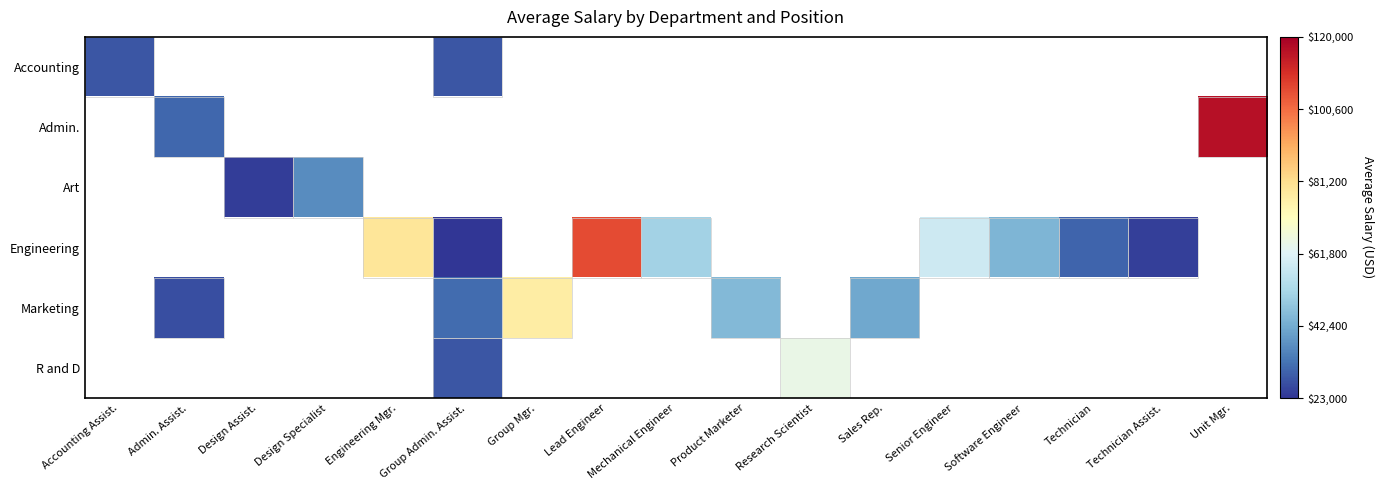

Reading left to right, what are all the values shown in this chart?

Accounting: Accounting Assist.=28105.9	Admin. Assist.=0.0	Design Assist.=0.0	Design Specialist=0.0	Engineering Mgr.=0.0	Group Admin. Assist.=28043.7	Group Mgr.=0.0	Lead Engineer=0.0	Mechanical Engineer=0.0	Product Marketer=0.0	Research Scientist=0.0	Sales Rep.=0.0	Senior Engineer=0.0	Software Engineer=0.0	Technician=0.0	Technician Assist.=0.0	Unit Mgr.=0.0
Admin.: Accounting Assist.=0.0	Admin. Assist.=30706.3	Design Assist.=0.0	Design Specialist=0.0	Engineering Mgr.=0.0	Group Admin. Assist.=0.0	Group Mgr.=0.0	Lead Engineer=0.0	Mechanical Engineer=0.0	Product Marketer=0.0	Research Scientist=0.0	Sales Rep.=0.0	Senior Engineer=0.0	Software Engineer=0.0	Technician=0.0	Technician Assist.=0.0	Unit Mgr.=116511.4
Art: Accounting Assist.=0.0	Admin. Assist.=0.0	Design Assist.=24207.8	Design Specialist=36939.8	Engineering Mgr.=0.0	Group Admin. Assist.=0.0	Group Mgr.=0.0	Lead Engineer=0.0	Mechanical Engineer=0.0	Product Marketer=0.0	Research Scientist=0.0	Sales Rep.=0.0	Senior Engineer=0.0	Software Engineer=0.0	Technician=0.0	Technician Assist.=0.0	Unit Mgr.=0.0
Engineering: Accounting Assist.=0.0	Admin. Assist.=0.0	Design Assist.=0.0	Design Specialist=0.0	Engineering Mgr.=79280.2	Group Admin. Assist.=23035.9	Group Mgr.=0.0	Lead Engineer=105753.0	Mechanical Engineer=50876.0	Product Marketer=0.0	Research Scientist=0.0	Sales Rep.=0.0	Senior Engineer=58325.8	Software Engineer=44351.9	Technician=30410.8	Technician Assist.=24854.2	Unit Mgr.=0.0
Marketing: Accounting Assist.=0.0	Admin. Assist.=27081.0	Design Assist.=0.0	Design Specialist=0.0	Engineering Mgr.=0.0	Group Admin. Assist.=31678.0	Group Mgr.=77179.1	Lead Engineer=0.0	Mechanical Engineer=0.0	Product Marketer=44986.5	Research Scientist=0.0	Sales Rep.=41626.8	Senior Engineer=0.0	Software Engineer=0.0	Technician=0.0	Technician Assist.=0.0	Unit Mgr.=0.0
R and D: Accounting Assist.=0.0	Admin. Assist.=0.0	Design Assist.=0.0	Design Specialist=0.0	Engineering Mgr.=0.0	Group Admin. Assist.=28043.7	Group Mgr.=0.0	Lead Engineer=0.0	Mechanical Engineer=0.0	Product Marketer=0.0	Research Scientist=64738.2	Sales Rep.=0.0	Senior Engineer=0.0	Software Engineer=0.0	Technician=0.0	Technician Assist.=0.0	Unit Mgr.=0.0